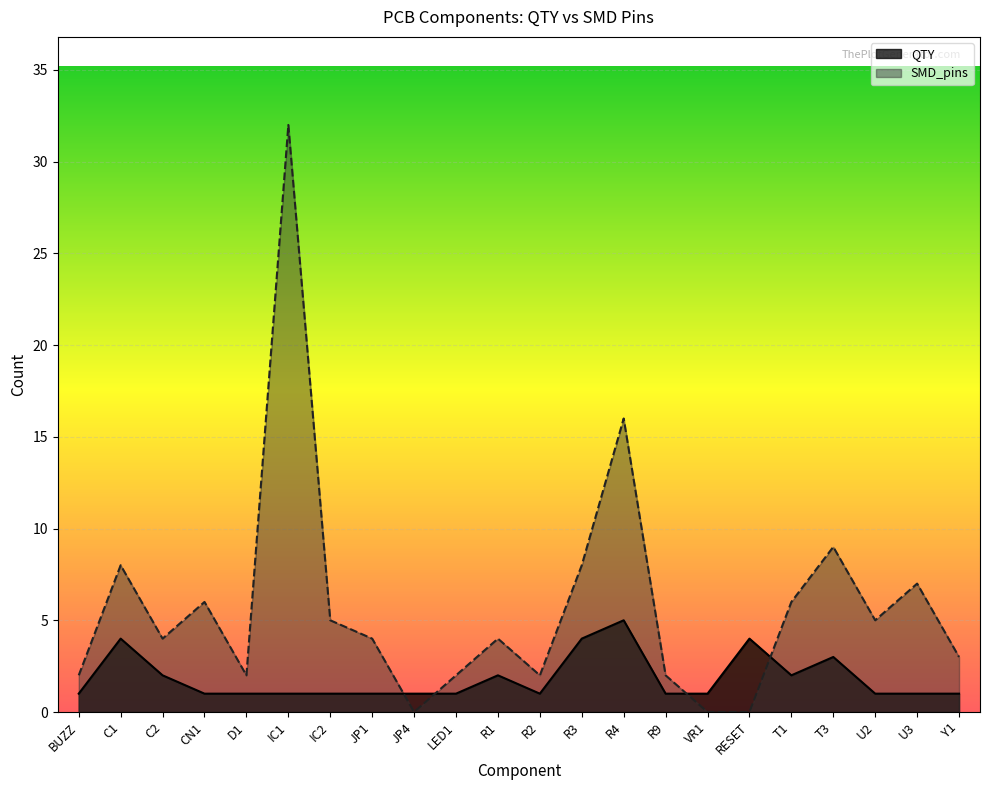

In QTY, how many points are higher than both neighbors (excluding endpoints)?

5